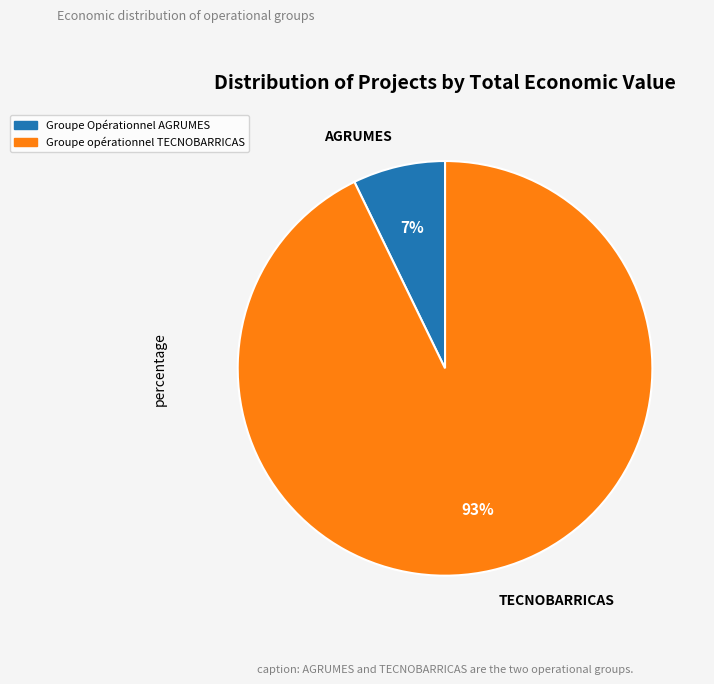

To the nearest percent, what portion does Groupe opérationnel TECNOBARRICAS represent?

93%